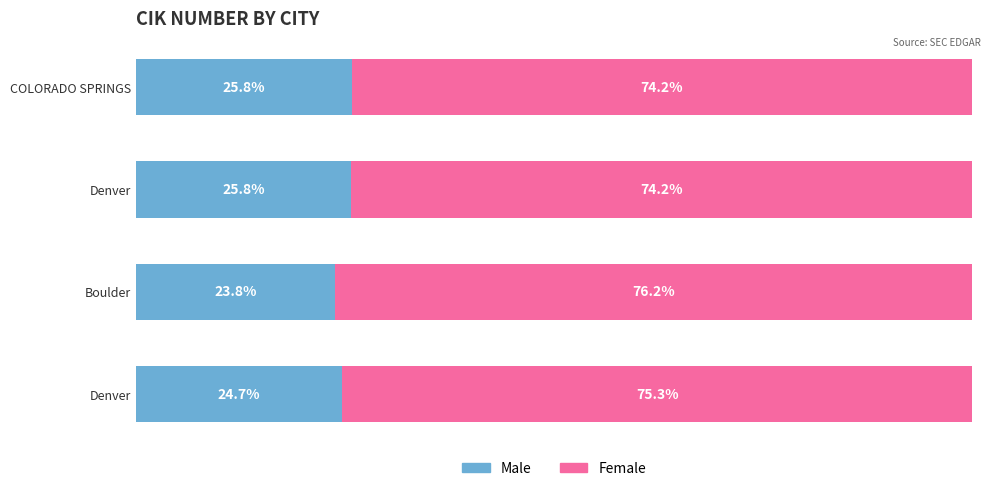

What are all the series names shown in the legend?

Male, Female